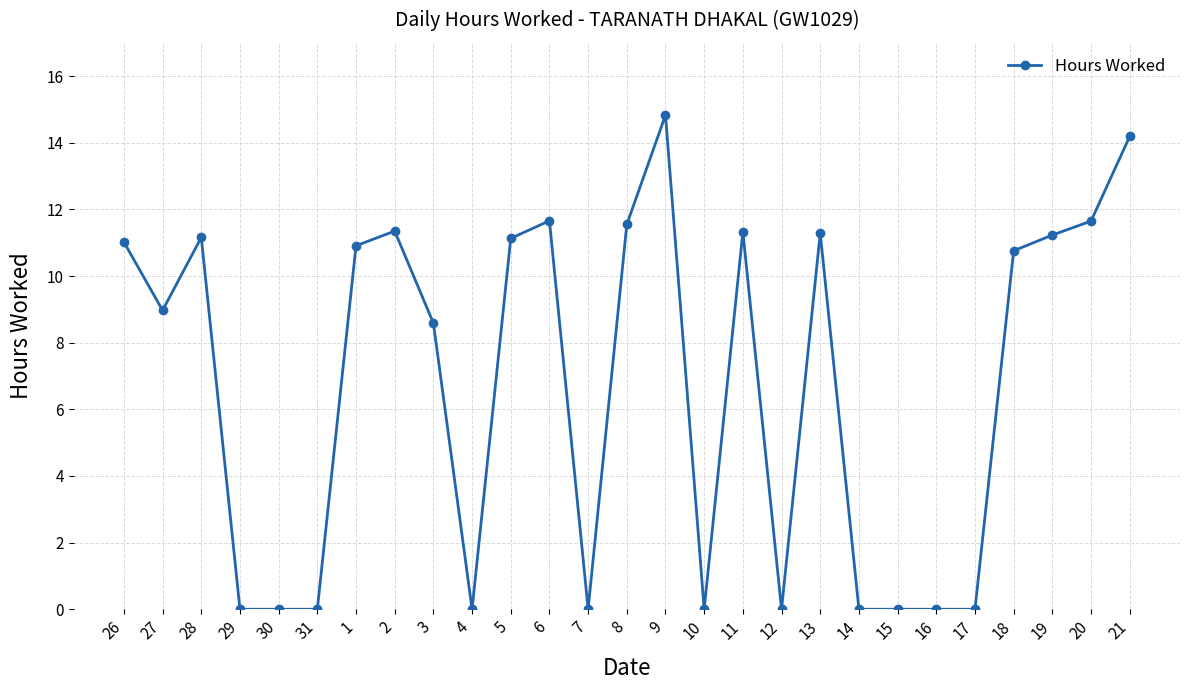

What is the label of the 1st point from the right?

21